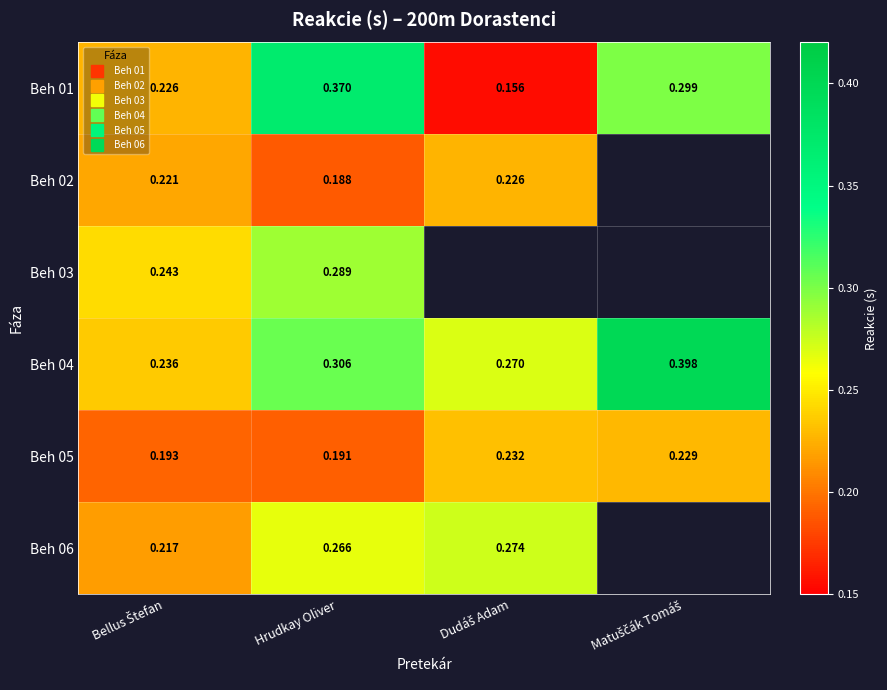

Is it true that Beh 05 equals 0.2 at Dudáš Adam?

True